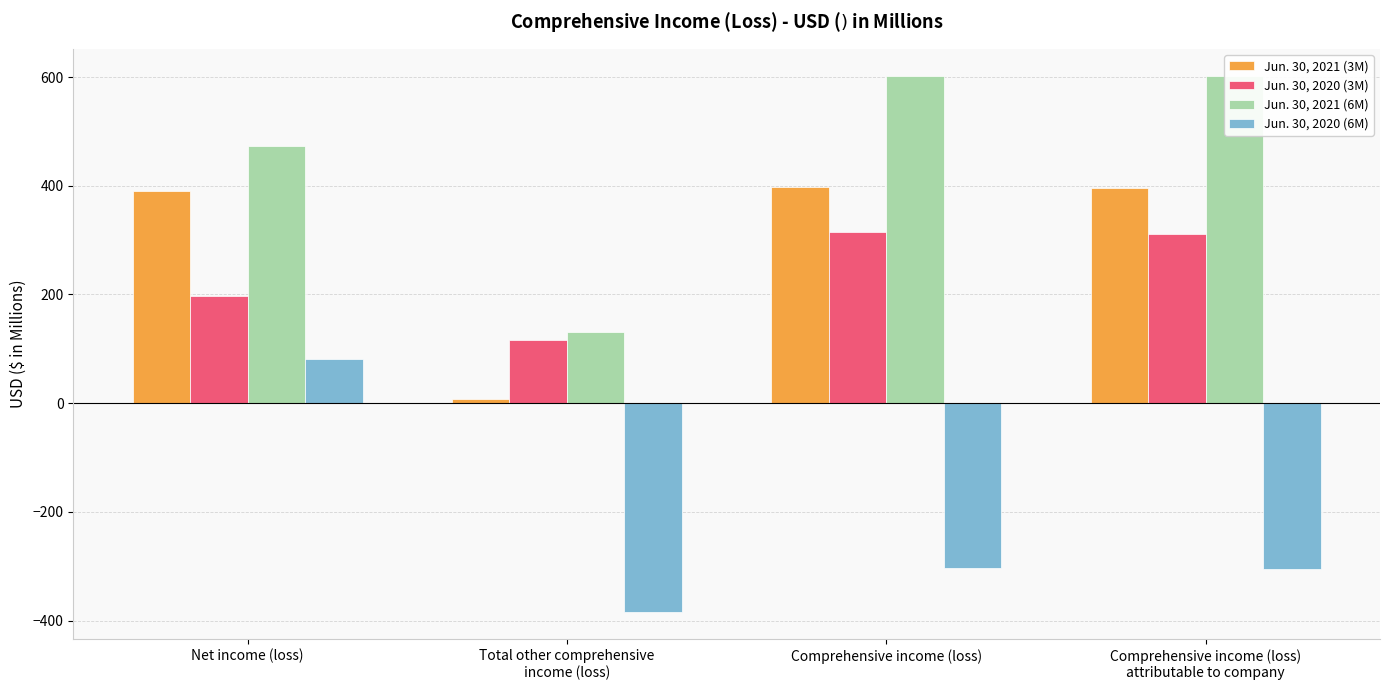

What is the difference between the maximum and minimum values in the Jun. 30, 2020 (6M) series?

467.0